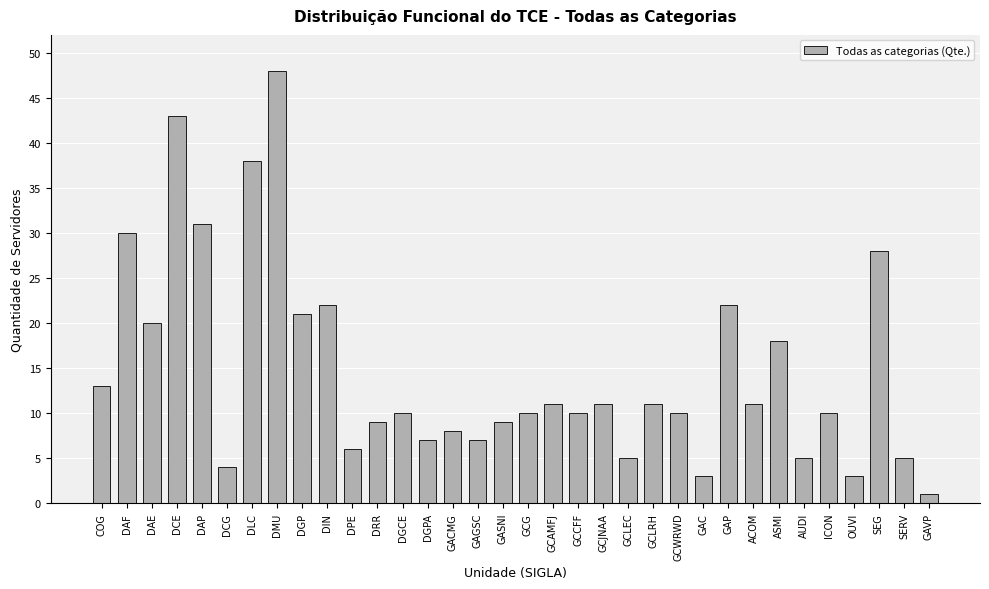

Reading right to left, transcribe all the data shown in this chart.

GAVP=1	SERV=5	SEG=28	OUVI=3	ICON=10	AUDI=5	ASMI=18	ACOM=11	GAP=22	GAC=3	GCWRWD=10	GCLRH=11	GCLEC=5	GCJNAA=11	GCCFF=10	GCAMFJ=11	GCG=10	GASNI=9	GAGSC=7	GACMG=8	DGPA=7	DGCE=10	DRR=9	DPE=6	DIN=22	DGP=21	DMU=48	DLC=38	DCG=4	DAP=31	DCE=43	DAE=20	DAF=30	COG=13